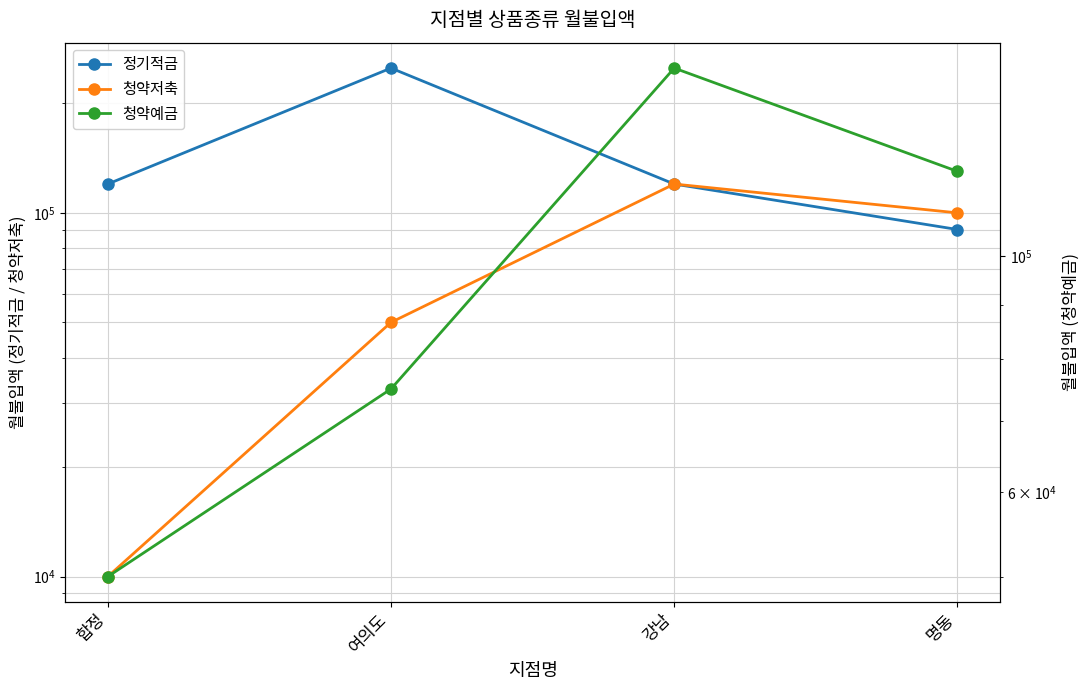

How many values in the 청약저축 series are below 100000?

2